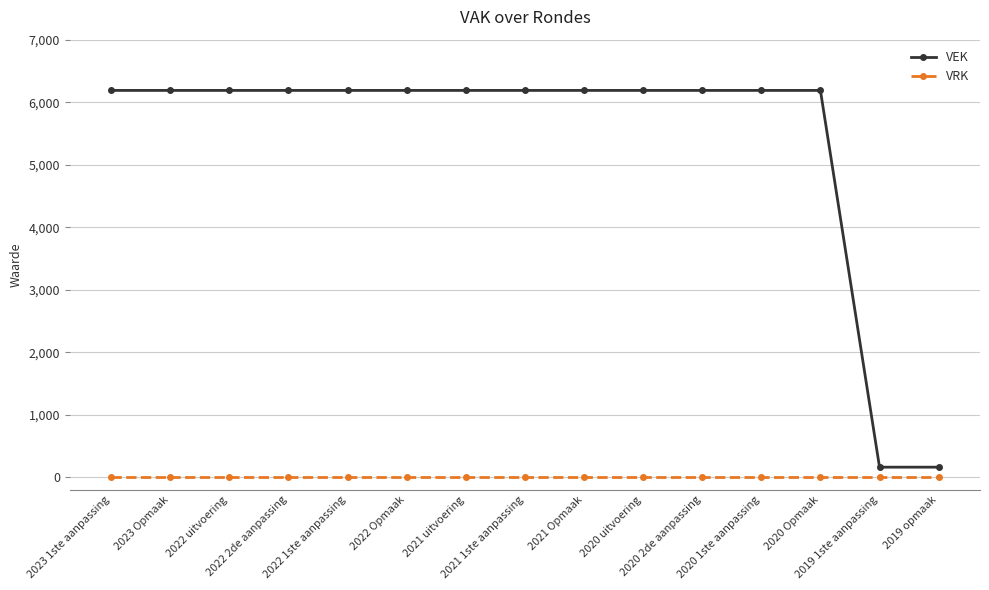

Rank the series by their average value, from highest to lowest.

VEK, VRK